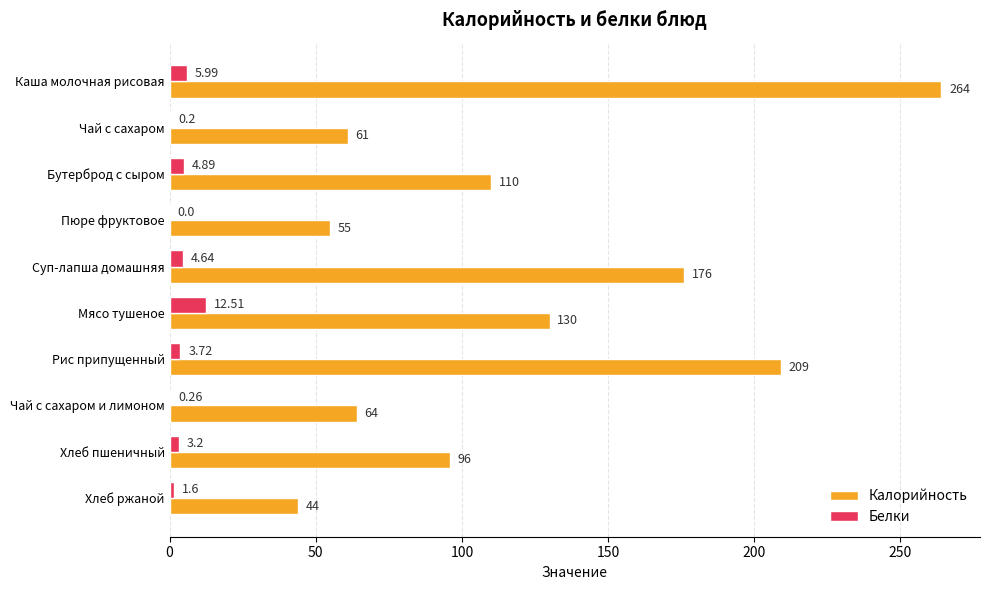

At which category does the chart reach its peak across all series?

Каша молочная рисовая